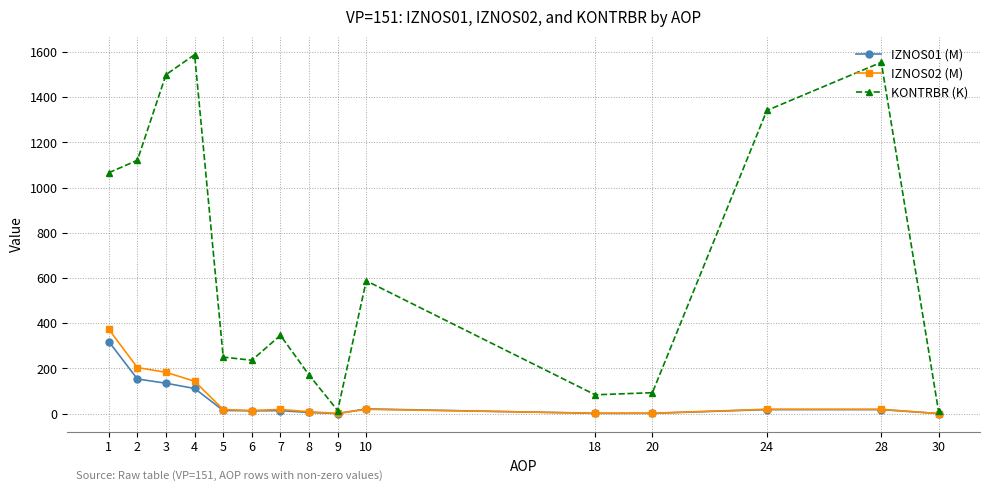

The value of IZNOS02 (M) at 2 is 81.4. True or false?

False